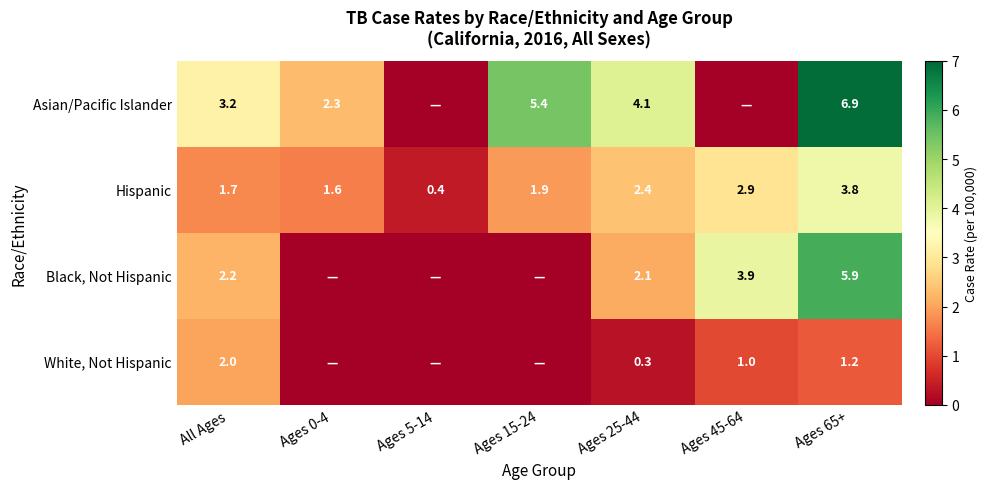

At Ages 25-44, list the series in order from smallest to largest.

White, Not Hispanic, Black, Not Hispanic, Hispanic, Asian/Pacific Islander